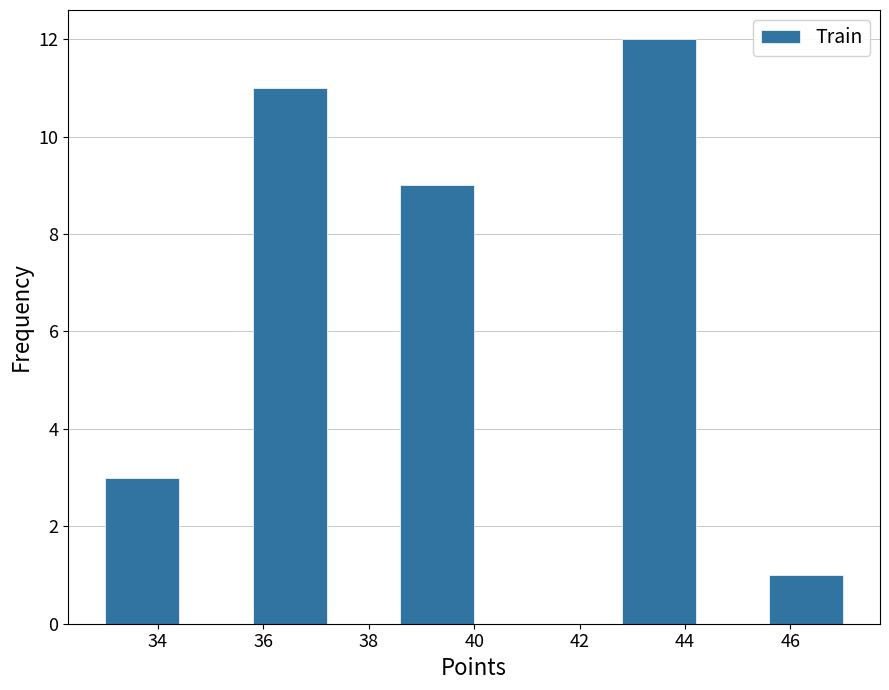

What is the height of the bar covering 42.8 to 44.2 on the x-axis? The values are not printed on the chart, so give them approximately, as read against the axis.

12